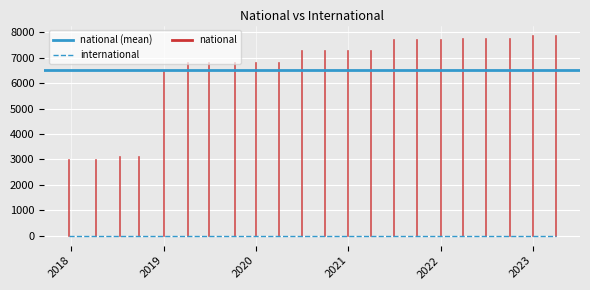

Does the chart display data point markers on the line(s)?

No